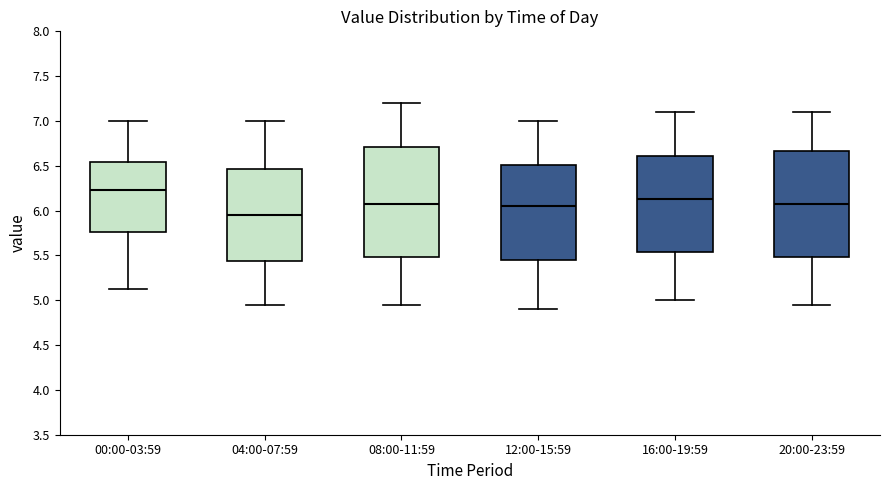

Which box's median line is the lowest?

04:00-07:59